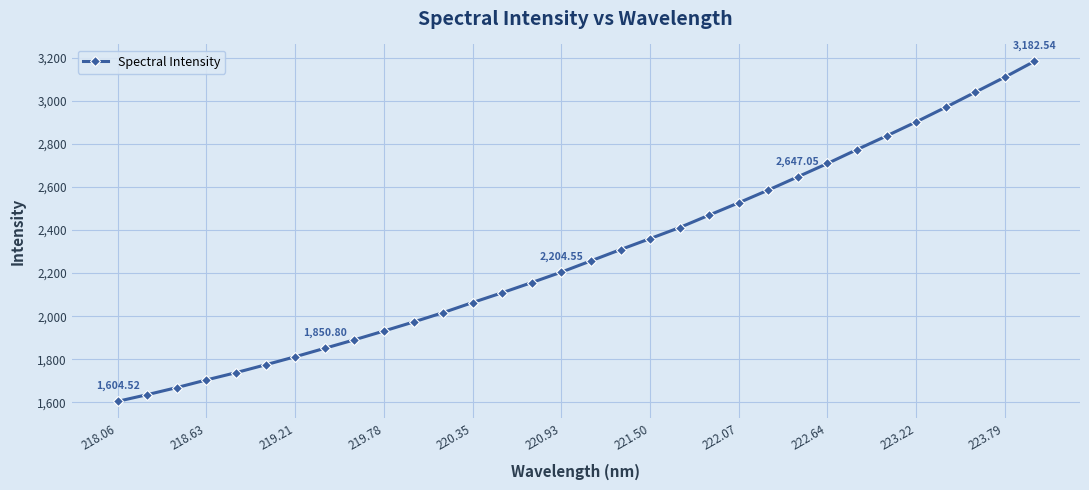

True or false: the data has more than 2 interior local peaks.

False